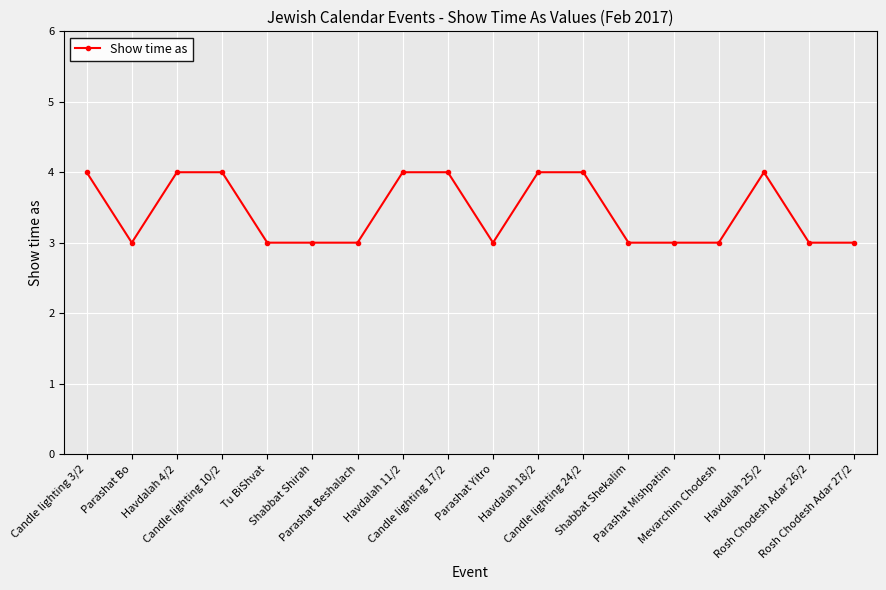

Is this an area chart (filled region under the line)?

No